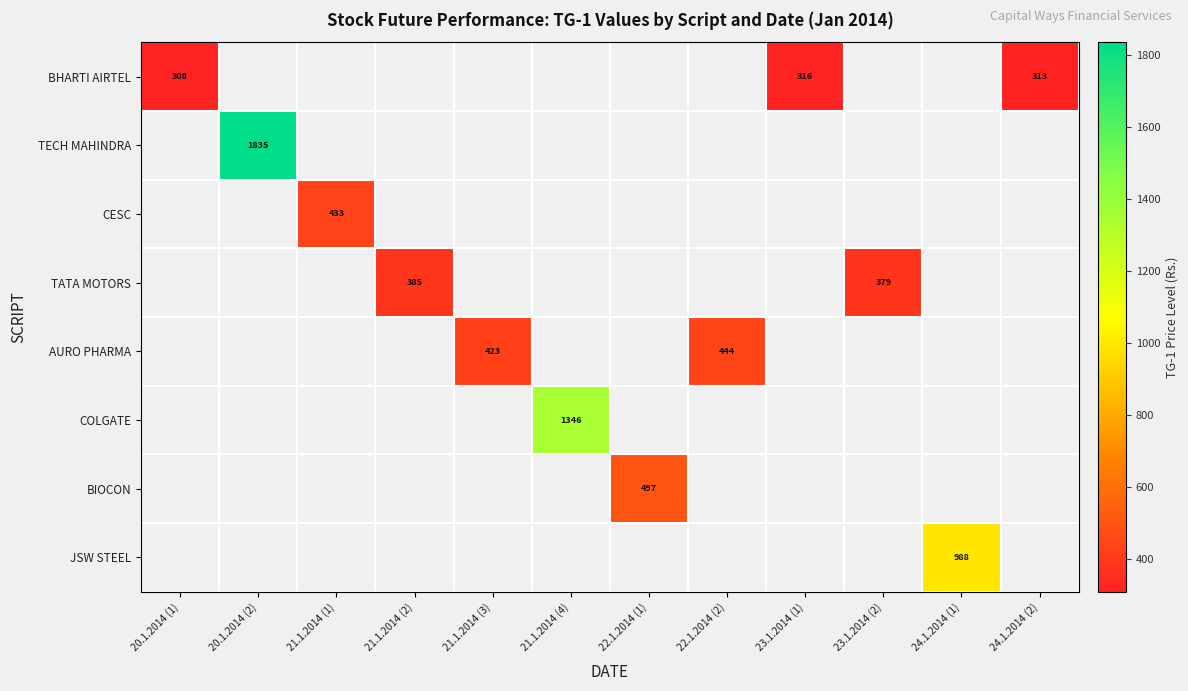

How many distinct data groups are displayed?

8